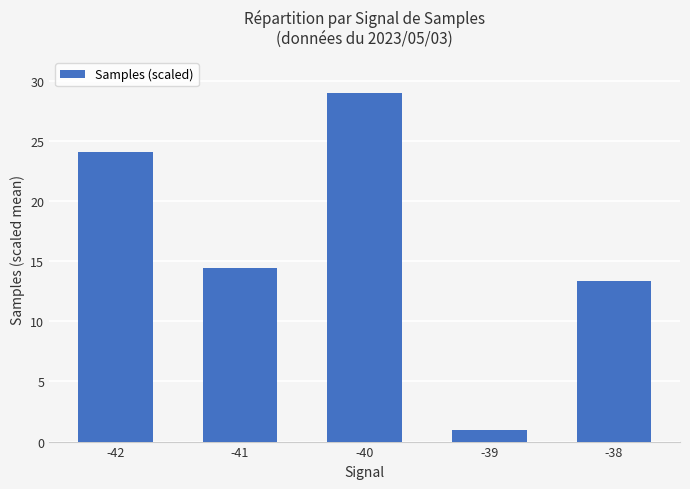

What is the value of the 5th bar from the left?

13.4